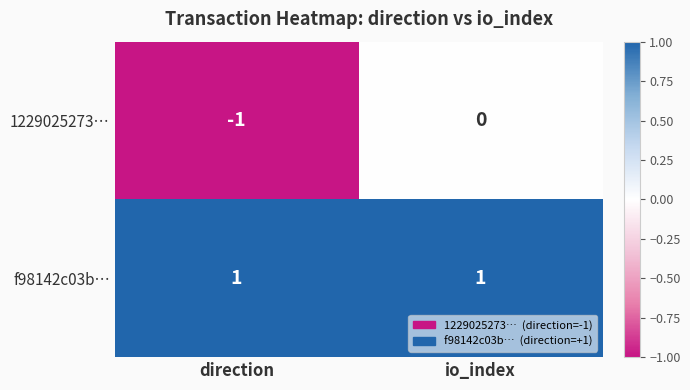

Rank the series by their maximum value, from lowest to highest.

1229025273…, f98142c03b…